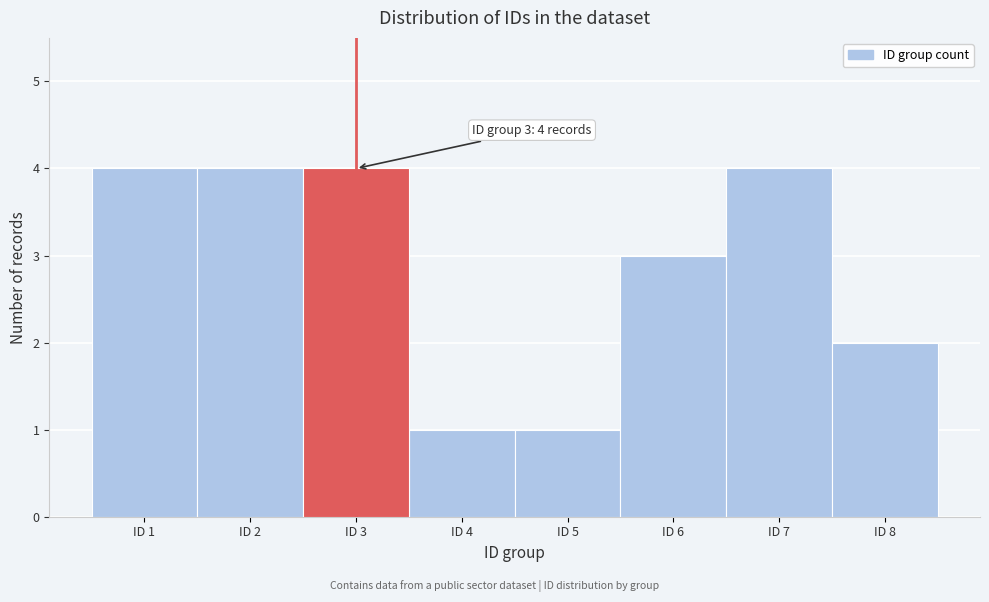

Reading left to right, list all the values displayed in this chart.

ID 1=4	ID 2=4	ID 3=4	ID 4=1	ID 5=1	ID 6=3	ID 7=4	ID 8=2